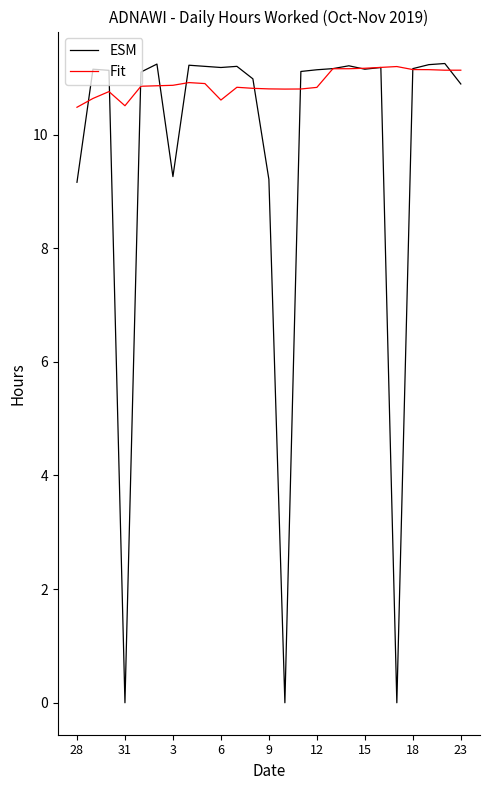

Rank the series by their average value, from lowest to highest.

ESM, Fit